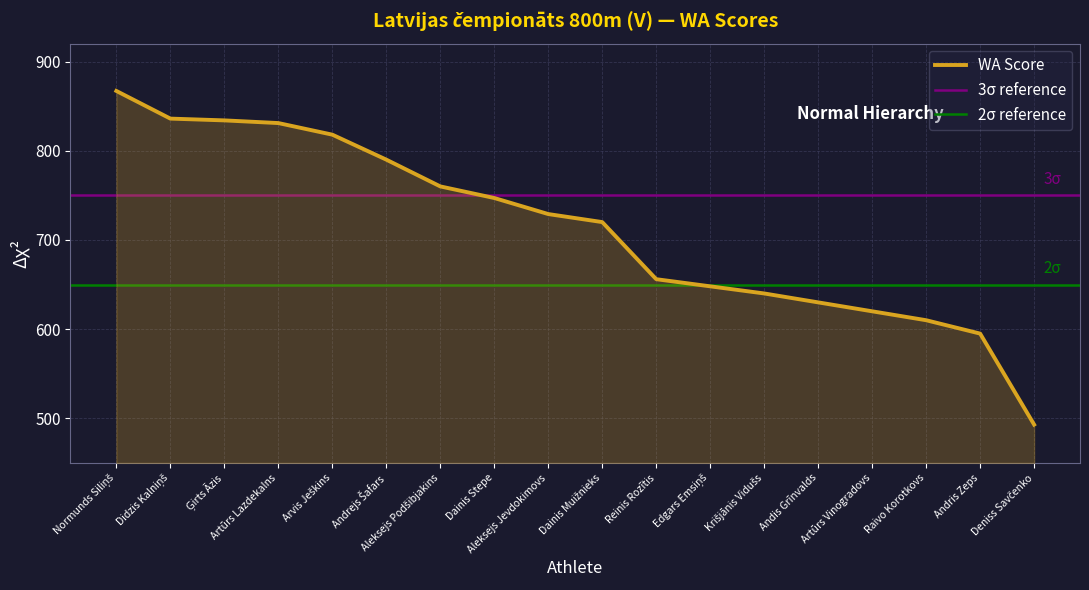

What is the change in value from Ģirts Āzis to Reinis Rozītis?

-178